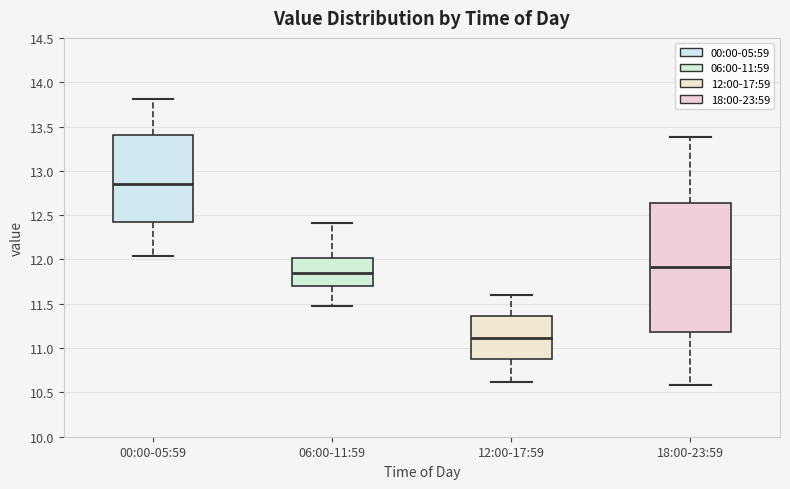

Reading left to right, read every box against the y-axis: the position of its median line, the range the box covers, and the ends of its whiskers. The values are not printed on the chart, so give them approximately, as read against the axis.

00:00-05:59: median 12.85, box 12.40 to 13.40, whiskers 12.05 to 13.80
06:00-11:59: median 11.85, box 11.70 to 12.00, whiskers 11.50 to 12.40
12:00-17:59: median 11.10, box 10.85 to 11.35, whiskers 10.60 to 11.60
18:00-23:59: median 11.90, box 11.20 to 12.65, whiskers 10.60 to 13.40